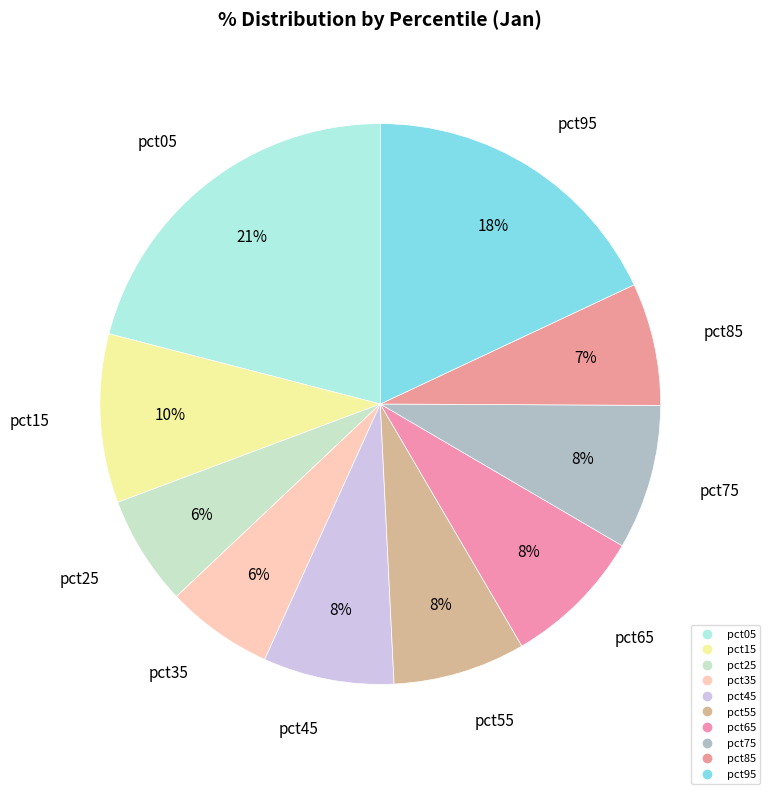

Count the number of slices in the pie.

10